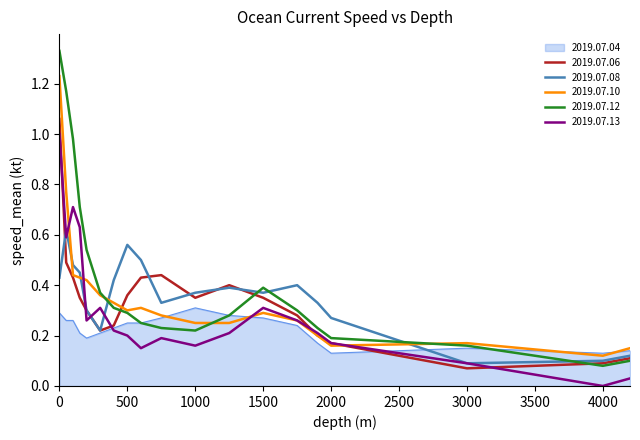

How many interior local peaks does the 2019.07.08 series have?

4